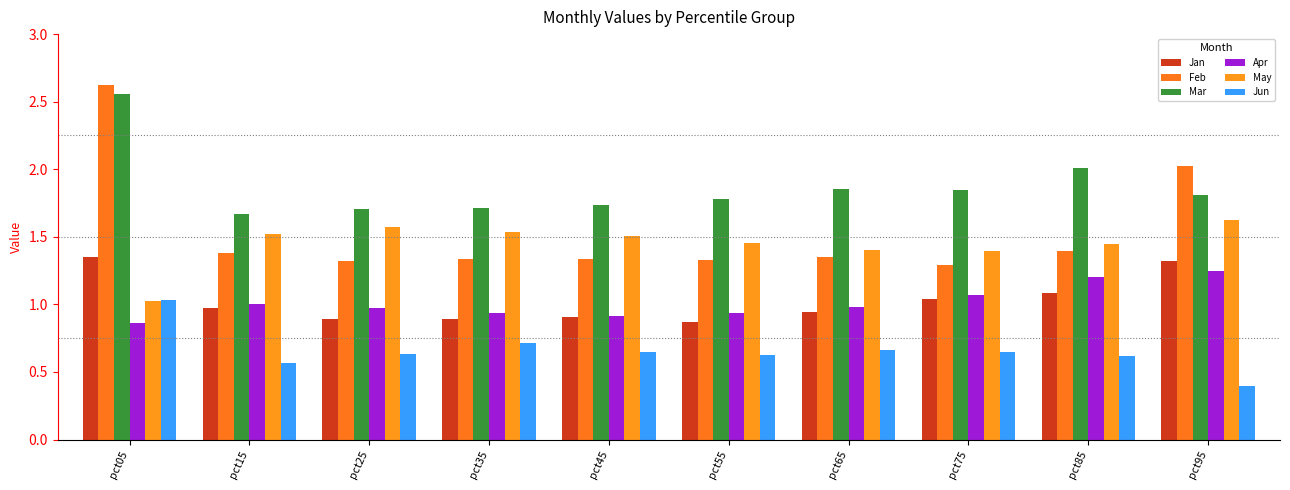

At pct25, list the series in order from smallest to largest.

Jun, Jan, Apr, Feb, May, Mar